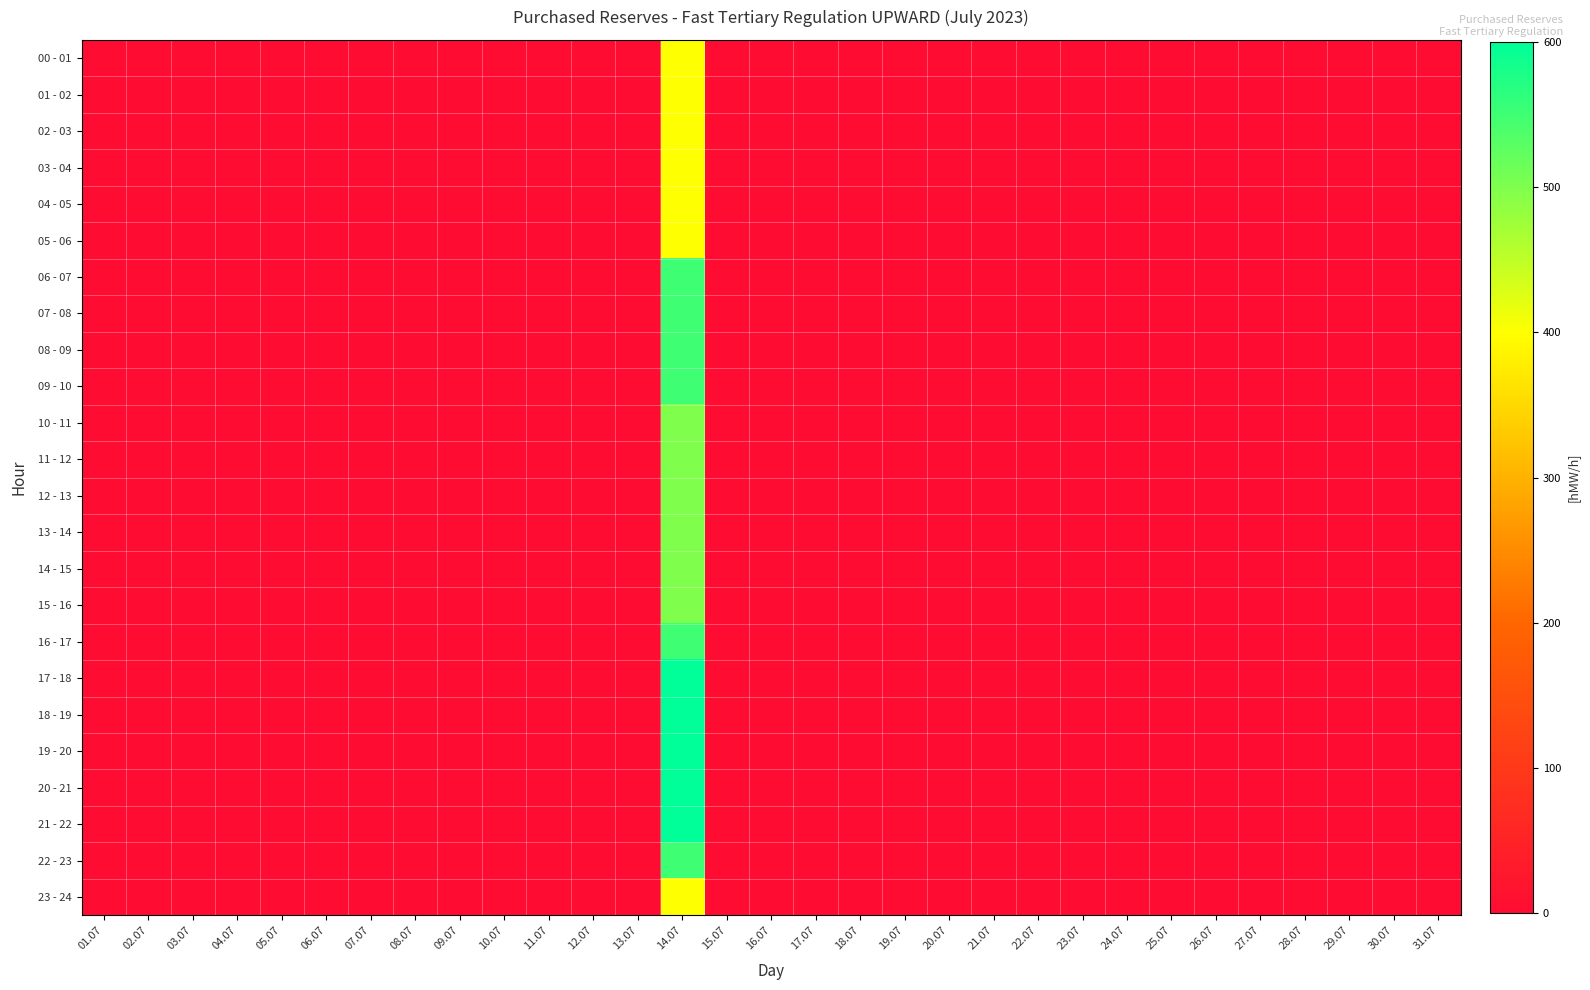

Reading left to right, list all the values displayed in this chart.

00 - 01: 01.07=0	02.07=0	03.07=0	04.07=0	05.07=0	06.07=0	07.07=0	08.07=0	09.07=0	10.07=0	11.07=0	12.07=0	13.07=0	14.07=400	15.07=0	16.07=0	17.07=0	18.07=0	19.07=0	20.07=0	21.07=0	22.07=0	23.07=0	24.07=0	25.07=0	26.07=0	27.07=0	28.07=0	29.07=0	30.07=0	31.07=0
01 - 02: 01.07=0	02.07=0	03.07=0	04.07=0	05.07=0	06.07=0	07.07=0	08.07=0	09.07=0	10.07=0	11.07=0	12.07=0	13.07=0	14.07=400	15.07=0	16.07=0	17.07=0	18.07=0	19.07=0	20.07=0	21.07=0	22.07=0	23.07=0	24.07=0	25.07=0	26.07=0	27.07=0	28.07=0	29.07=0	30.07=0	31.07=0
02 - 03: 01.07=0	02.07=0	03.07=0	04.07=0	05.07=0	06.07=0	07.07=0	08.07=0	09.07=0	10.07=0	11.07=0	12.07=0	13.07=0	14.07=400	15.07=0	16.07=0	17.07=0	18.07=0	19.07=0	20.07=0	21.07=0	22.07=0	23.07=0	24.07=0	25.07=0	26.07=0	27.07=0	28.07=0	29.07=0	30.07=0	31.07=0
03 - 04: 01.07=0	02.07=0	03.07=0	04.07=0	05.07=0	06.07=0	07.07=0	08.07=0	09.07=0	10.07=0	11.07=0	12.07=0	13.07=0	14.07=400	15.07=0	16.07=0	17.07=0	18.07=0	19.07=0	20.07=0	21.07=0	22.07=0	23.07=0	24.07=0	25.07=0	26.07=0	27.07=0	28.07=0	29.07=0	30.07=0	31.07=0
04 - 05: 01.07=0	02.07=0	03.07=0	04.07=0	05.07=0	06.07=0	07.07=0	08.07=0	09.07=0	10.07=0	11.07=0	12.07=0	13.07=0	14.07=400	15.07=0	16.07=0	17.07=0	18.07=0	19.07=0	20.07=0	21.07=0	22.07=0	23.07=0	24.07=0	25.07=0	26.07=0	27.07=0	28.07=0	29.07=0	30.07=0	31.07=0
05 - 06: 01.07=0	02.07=0	03.07=0	04.07=0	05.07=0	06.07=0	07.07=0	08.07=0	09.07=0	10.07=0	11.07=0	12.07=0	13.07=0	14.07=400	15.07=0	16.07=0	17.07=0	18.07=0	19.07=0	20.07=0	21.07=0	22.07=0	23.07=0	24.07=0	25.07=0	26.07=0	27.07=0	28.07=0	29.07=0	30.07=0	31.07=0
06 - 07: 01.07=0	02.07=0	03.07=0	04.07=0	05.07=0	06.07=0	07.07=0	08.07=0	09.07=0	10.07=0	11.07=0	12.07=0	13.07=0	14.07=550	15.07=0	16.07=0	17.07=0	18.07=0	19.07=0	20.07=0	21.07=0	22.07=0	23.07=0	24.07=0	25.07=0	26.07=0	27.07=0	28.07=0	29.07=0	30.07=0	31.07=0
07 - 08: 01.07=0	02.07=0	03.07=0	04.07=0	05.07=0	06.07=0	07.07=0	08.07=0	09.07=0	10.07=0	11.07=0	12.07=0	13.07=0	14.07=550	15.07=0	16.07=0	17.07=0	18.07=0	19.07=0	20.07=0	21.07=0	22.07=0	23.07=0	24.07=0	25.07=0	26.07=0	27.07=0	28.07=0	29.07=0	30.07=0	31.07=0
08 - 09: 01.07=0	02.07=0	03.07=0	04.07=0	05.07=0	06.07=0	07.07=0	08.07=0	09.07=0	10.07=0	11.07=0	12.07=0	13.07=0	14.07=550	15.07=0	16.07=0	17.07=0	18.07=0	19.07=0	20.07=0	21.07=0	22.07=0	23.07=0	24.07=0	25.07=0	26.07=0	27.07=0	28.07=0	29.07=0	30.07=0	31.07=0
09 - 10: 01.07=0	02.07=0	03.07=0	04.07=0	05.07=0	06.07=0	07.07=0	08.07=0	09.07=0	10.07=0	11.07=0	12.07=0	13.07=0	14.07=550	15.07=0	16.07=0	17.07=0	18.07=0	19.07=0	20.07=0	21.07=0	22.07=0	23.07=0	24.07=0	25.07=0	26.07=0	27.07=0	28.07=0	29.07=0	30.07=0	31.07=0
10 - 11: 01.07=0	02.07=0	03.07=0	04.07=0	05.07=0	06.07=0	07.07=0	08.07=0	09.07=0	10.07=0	11.07=0	12.07=0	13.07=0	14.07=500	15.07=0	16.07=0	17.07=0	18.07=0	19.07=0	20.07=0	21.07=0	22.07=0	23.07=0	24.07=0	25.07=0	26.07=0	27.07=0	28.07=0	29.07=0	30.07=0	31.07=0
11 - 12: 01.07=0	02.07=0	03.07=0	04.07=0	05.07=0	06.07=0	07.07=0	08.07=0	09.07=0	10.07=0	11.07=0	12.07=0	13.07=0	14.07=500	15.07=0	16.07=0	17.07=0	18.07=0	19.07=0	20.07=0	21.07=0	22.07=0	23.07=0	24.07=0	25.07=0	26.07=0	27.07=0	28.07=0	29.07=0	30.07=0	31.07=0
12 - 13: 01.07=0	02.07=0	03.07=0	04.07=0	05.07=0	06.07=0	07.07=0	08.07=0	09.07=0	10.07=0	11.07=0	12.07=0	13.07=0	14.07=500	15.07=0	16.07=0	17.07=0	18.07=0	19.07=0	20.07=0	21.07=0	22.07=0	23.07=0	24.07=0	25.07=0	26.07=0	27.07=0	28.07=0	29.07=0	30.07=0	31.07=0
13 - 14: 01.07=0	02.07=0	03.07=0	04.07=0	05.07=0	06.07=0	07.07=0	08.07=0	09.07=0	10.07=0	11.07=0	12.07=0	13.07=0	14.07=500	15.07=0	16.07=0	17.07=0	18.07=0	19.07=0	20.07=0	21.07=0	22.07=0	23.07=0	24.07=0	25.07=0	26.07=0	27.07=0	28.07=0	29.07=0	30.07=0	31.07=0
14 - 15: 01.07=0	02.07=0	03.07=0	04.07=0	05.07=0	06.07=0	07.07=0	08.07=0	09.07=0	10.07=0	11.07=0	12.07=0	13.07=0	14.07=500	15.07=0	16.07=0	17.07=0	18.07=0	19.07=0	20.07=0	21.07=0	22.07=0	23.07=0	24.07=0	25.07=0	26.07=0	27.07=0	28.07=0	29.07=0	30.07=0	31.07=0
15 - 16: 01.07=0	02.07=0	03.07=0	04.07=0	05.07=0	06.07=0	07.07=0	08.07=0	09.07=0	10.07=0	11.07=0	12.07=0	13.07=0	14.07=500	15.07=0	16.07=0	17.07=0	18.07=0	19.07=0	20.07=0	21.07=0	22.07=0	23.07=0	24.07=0	25.07=0	26.07=0	27.07=0	28.07=0	29.07=0	30.07=0	31.07=0
16 - 17: 01.07=0	02.07=0	03.07=0	04.07=0	05.07=0	06.07=0	07.07=0	08.07=0	09.07=0	10.07=0	11.07=0	12.07=0	13.07=0	14.07=550	15.07=0	16.07=0	17.07=0	18.07=0	19.07=0	20.07=0	21.07=0	22.07=0	23.07=0	24.07=0	25.07=0	26.07=0	27.07=0	28.07=0	29.07=0	30.07=0	31.07=0
17 - 18: 01.07=0	02.07=0	03.07=0	04.07=0	05.07=0	06.07=0	07.07=0	08.07=0	09.07=0	10.07=0	11.07=0	12.07=0	13.07=0	14.07=600	15.07=0	16.07=0	17.07=0	18.07=0	19.07=0	20.07=0	21.07=0	22.07=0	23.07=0	24.07=0	25.07=0	26.07=0	27.07=0	28.07=0	29.07=0	30.07=0	31.07=0
18 - 19: 01.07=0	02.07=0	03.07=0	04.07=0	05.07=0	06.07=0	07.07=0	08.07=0	09.07=0	10.07=0	11.07=0	12.07=0	13.07=0	14.07=600	15.07=0	16.07=0	17.07=0	18.07=0	19.07=0	20.07=0	21.07=0	22.07=0	23.07=0	24.07=0	25.07=0	26.07=0	27.07=0	28.07=0	29.07=0	30.07=0	31.07=0
19 - 20: 01.07=0	02.07=0	03.07=0	04.07=0	05.07=0	06.07=0	07.07=0	08.07=0	09.07=0	10.07=0	11.07=0	12.07=0	13.07=0	14.07=600	15.07=0	16.07=0	17.07=0	18.07=0	19.07=0	20.07=0	21.07=0	22.07=0	23.07=0	24.07=0	25.07=0	26.07=0	27.07=0	28.07=0	29.07=0	30.07=0	31.07=0
20 - 21: 01.07=0	02.07=0	03.07=0	04.07=0	05.07=0	06.07=0	07.07=0	08.07=0	09.07=0	10.07=0	11.07=0	12.07=0	13.07=0	14.07=600	15.07=0	16.07=0	17.07=0	18.07=0	19.07=0	20.07=0	21.07=0	22.07=0	23.07=0	24.07=0	25.07=0	26.07=0	27.07=0	28.07=0	29.07=0	30.07=0	31.07=0
21 - 22: 01.07=0	02.07=0	03.07=0	04.07=0	05.07=0	06.07=0	07.07=0	08.07=0	09.07=0	10.07=0	11.07=0	12.07=0	13.07=0	14.07=600	15.07=0	16.07=0	17.07=0	18.07=0	19.07=0	20.07=0	21.07=0	22.07=0	23.07=0	24.07=0	25.07=0	26.07=0	27.07=0	28.07=0	29.07=0	30.07=0	31.07=0
22 - 23: 01.07=0	02.07=0	03.07=0	04.07=0	05.07=0	06.07=0	07.07=0	08.07=0	09.07=0	10.07=0	11.07=0	12.07=0	13.07=0	14.07=550	15.07=0	16.07=0	17.07=0	18.07=0	19.07=0	20.07=0	21.07=0	22.07=0	23.07=0	24.07=0	25.07=0	26.07=0	27.07=0	28.07=0	29.07=0	30.07=0	31.07=0
23 - 24: 01.07=0	02.07=0	03.07=0	04.07=0	05.07=0	06.07=0	07.07=0	08.07=0	09.07=0	10.07=0	11.07=0	12.07=0	13.07=0	14.07=400	15.07=0	16.07=0	17.07=0	18.07=0	19.07=0	20.07=0	21.07=0	22.07=0	23.07=0	24.07=0	25.07=0	26.07=0	27.07=0	28.07=0	29.07=0	30.07=0	31.07=0